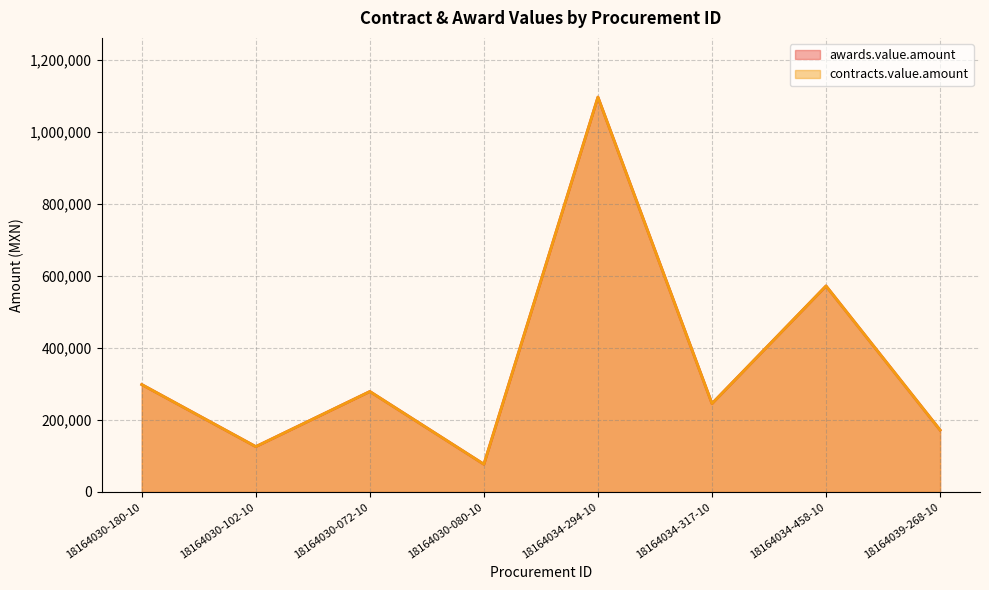

What is the average value of the awards.value.amount series?

358313